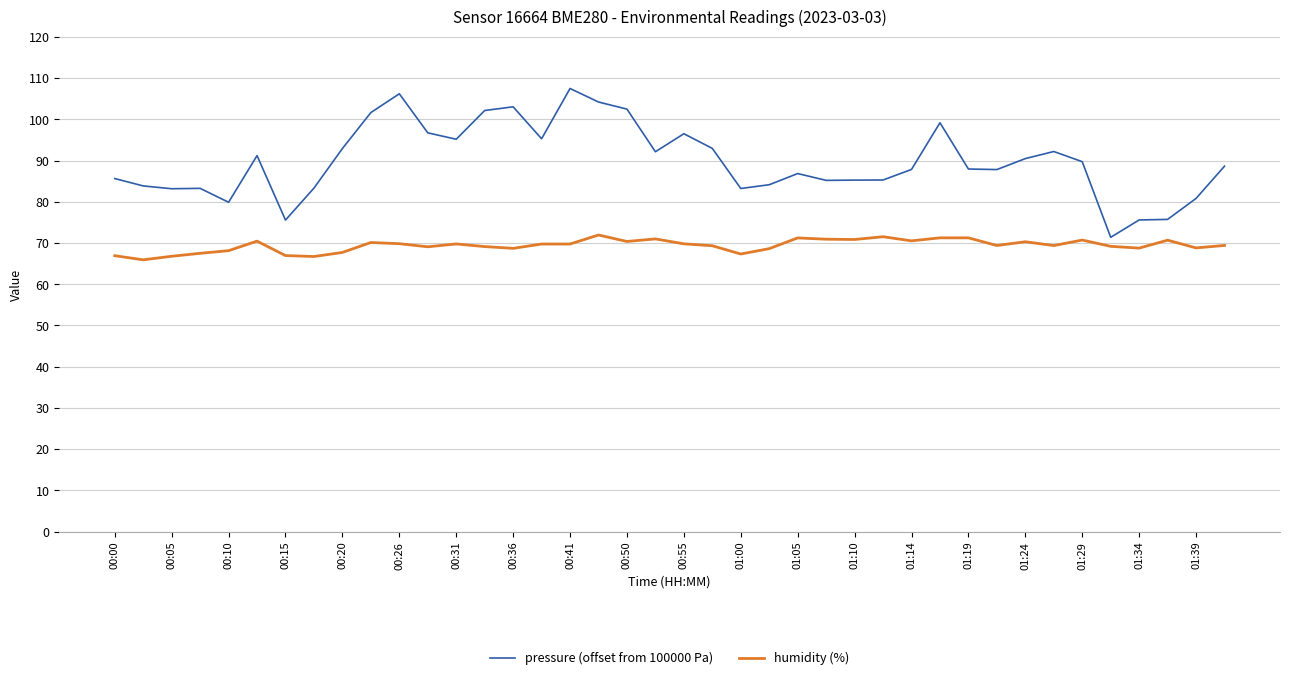

Does the chart display data point markers on the line(s)?

No